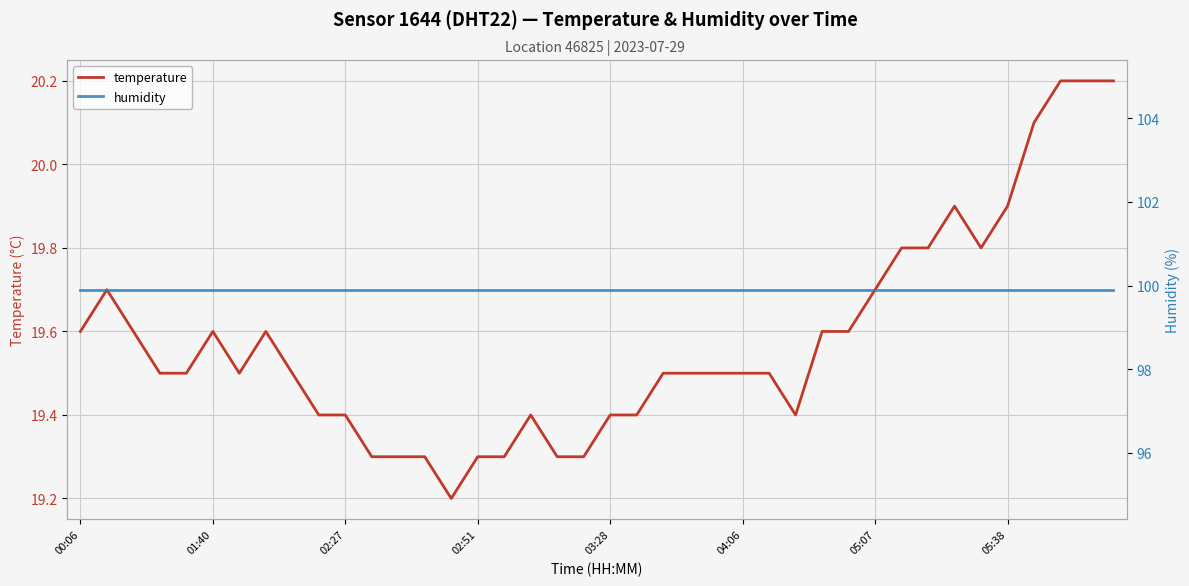

How many distinct data groups are displayed?

2